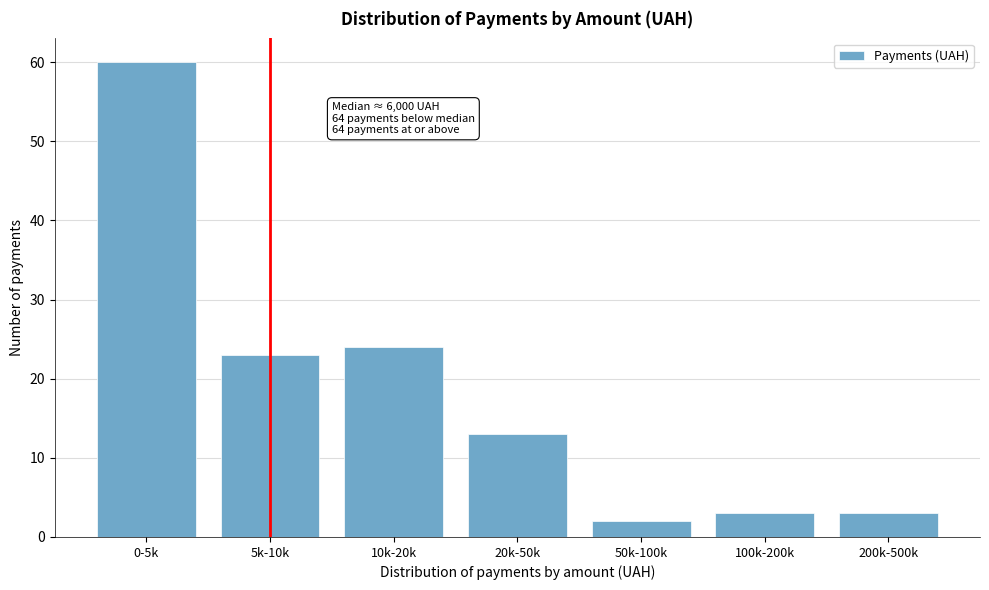

Reading left to right, extract all data points from this chart.

60	23	24	13	2	3	3